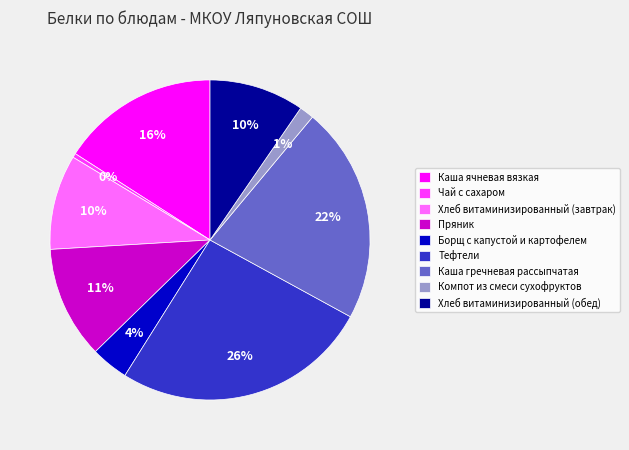

How many slices are in this pie chart?

9